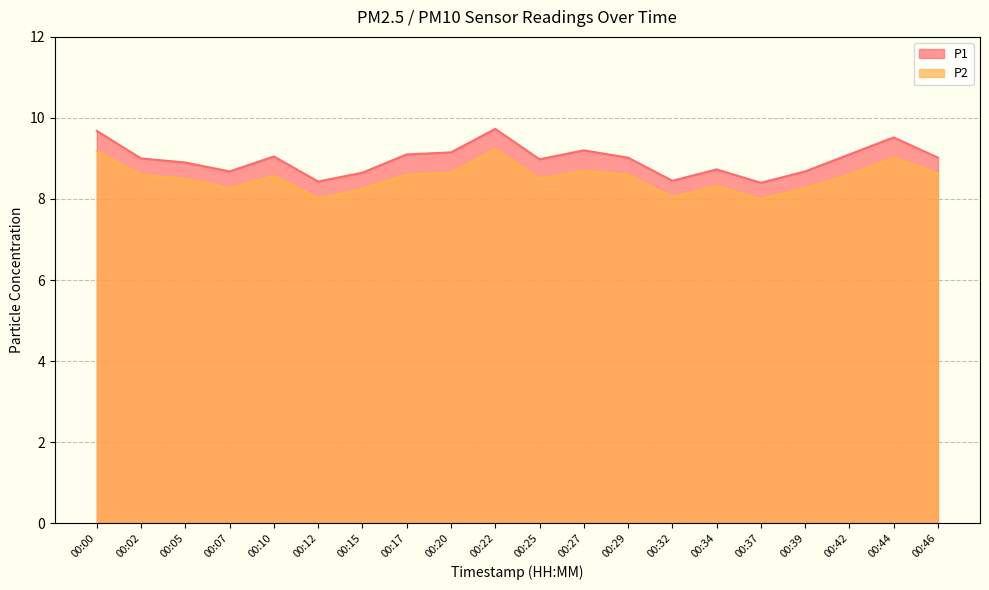

True or false: P1 and P2 cross at least once.

False